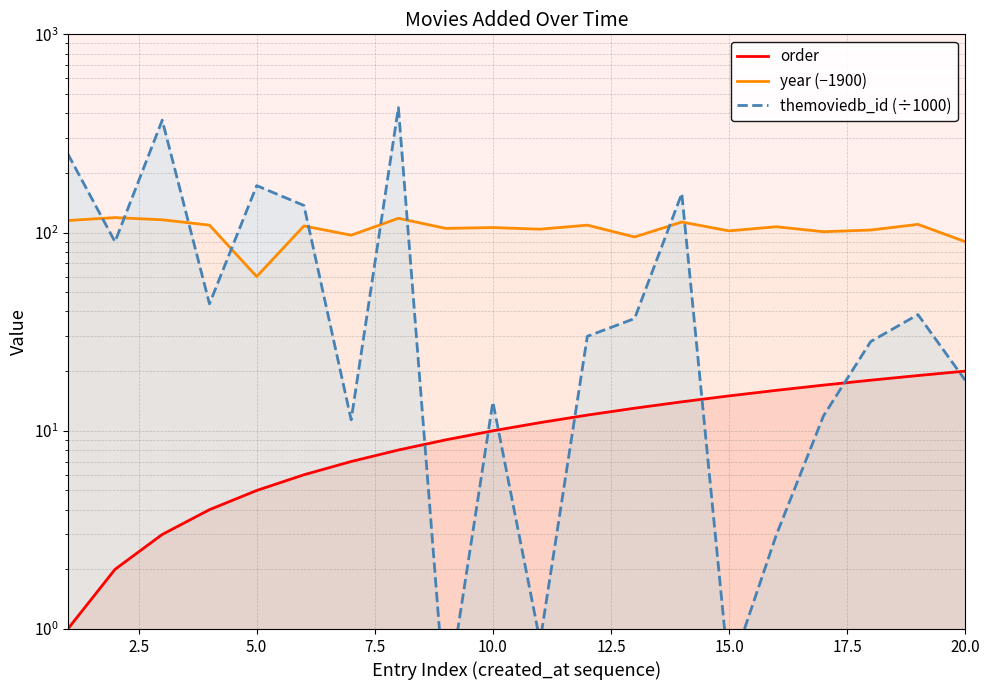

Count the number of data series in this chart.

3